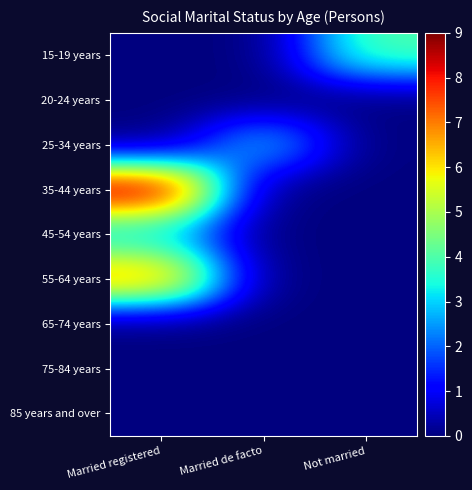

Which series has the widest spread of values?

35-44 years